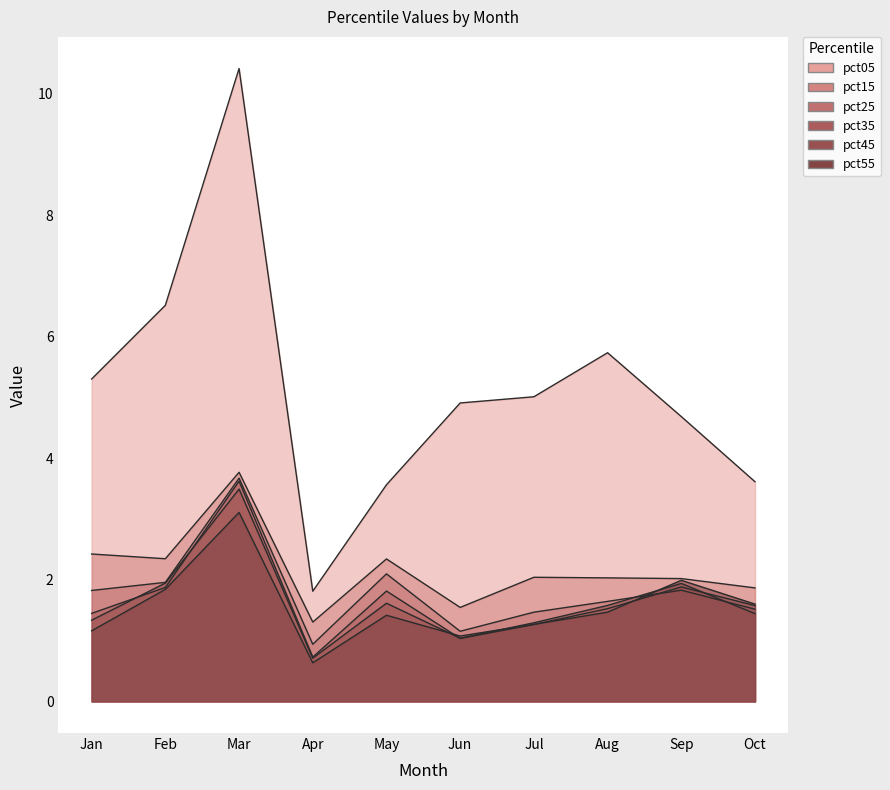

Reading left to right, what are all the values shown in this chart?

pct05: 5.3	6.5	10.4	1.8	3.6	4.9	5.0	5.7	4.7	3.6
pct15: 2.4	2.3	3.8	1.3	2.3	1.5	2.0	2.0	2.0	1.9
pct25: 1.8	2.0	3.7	0.9	2.1	1.2	1.5	1.6	1.8	1.5
pct35: 1.4	1.9	3.6	0.7	1.8	1.0	1.3	1.5	1.9	1.6
pct45: 1.3	1.9	3.5	0.7	1.6	1.0	1.3	1.6	1.9	1.4
pct55: 1.2	1.8	3.1	0.6	1.4	1.1	1.3	1.5	2.0	1.6